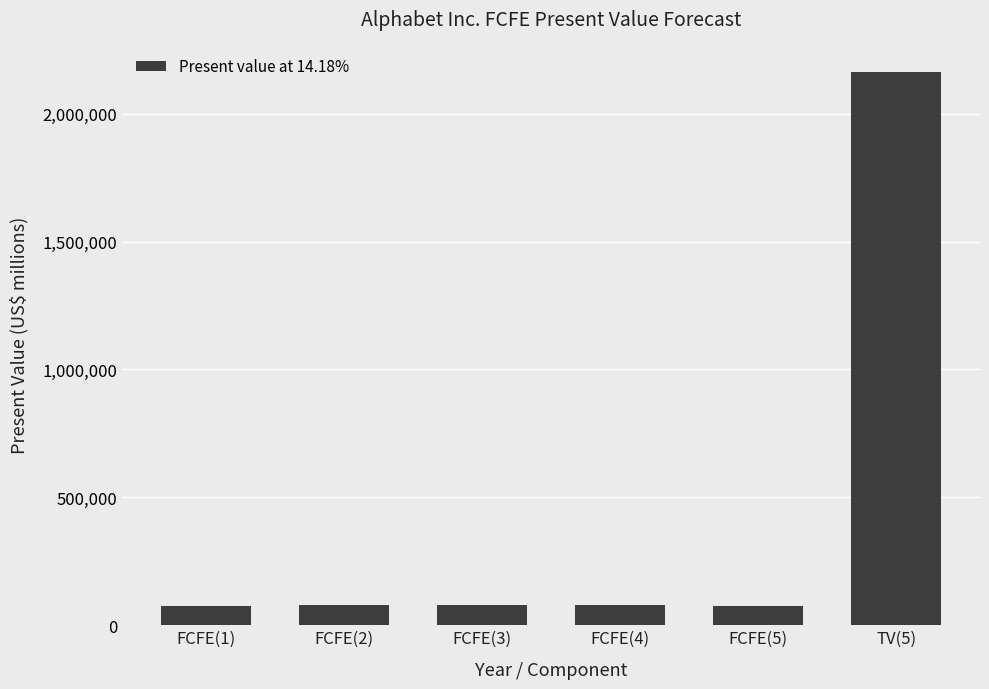

How many data points are less than 78597?

3